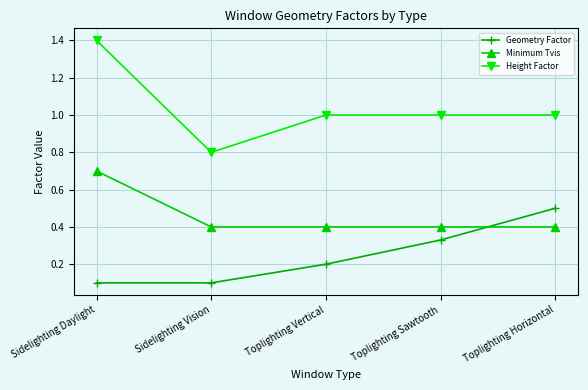

True or false: Height Factor has a value of 0.3 at Toplighting Horizontal.

False